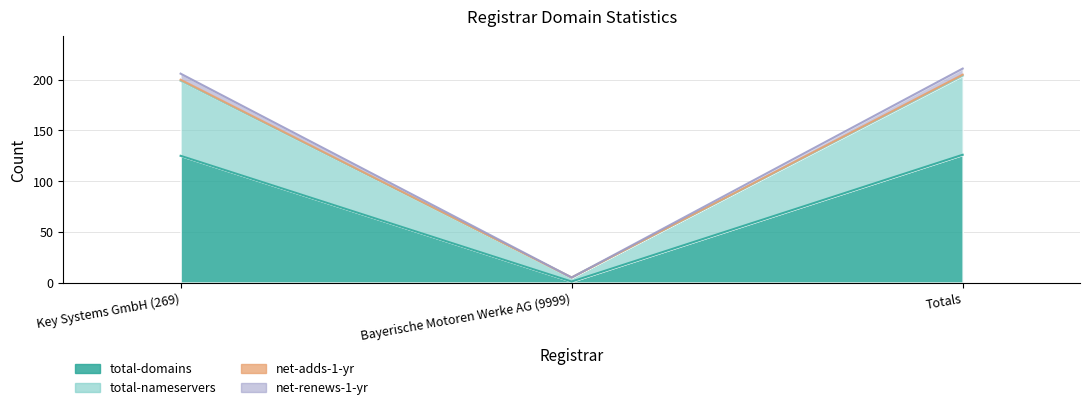

How many values in the total-domains series exceed 125?

1